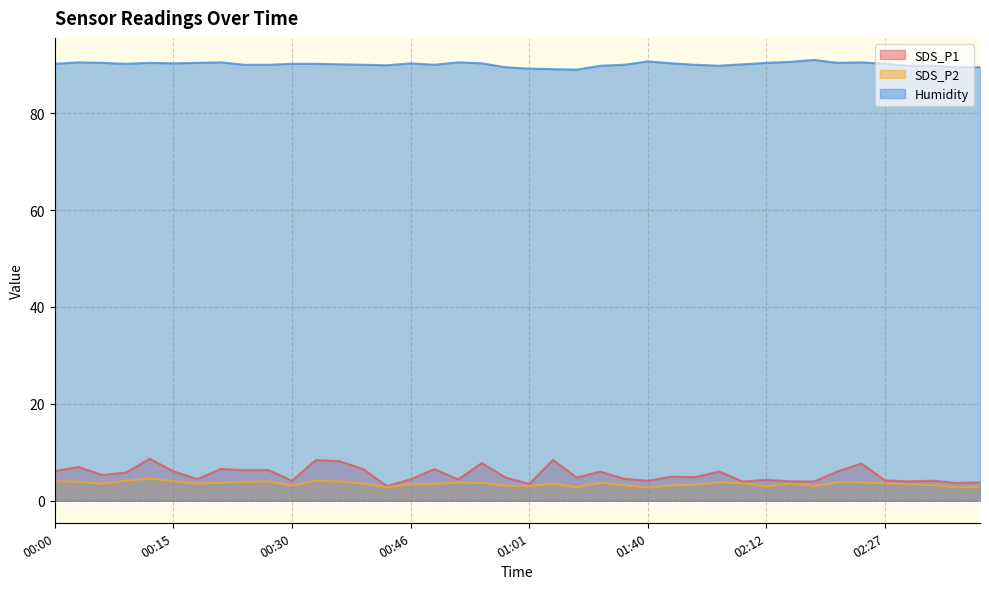

At which category is the sum across all series the highest?

00:12